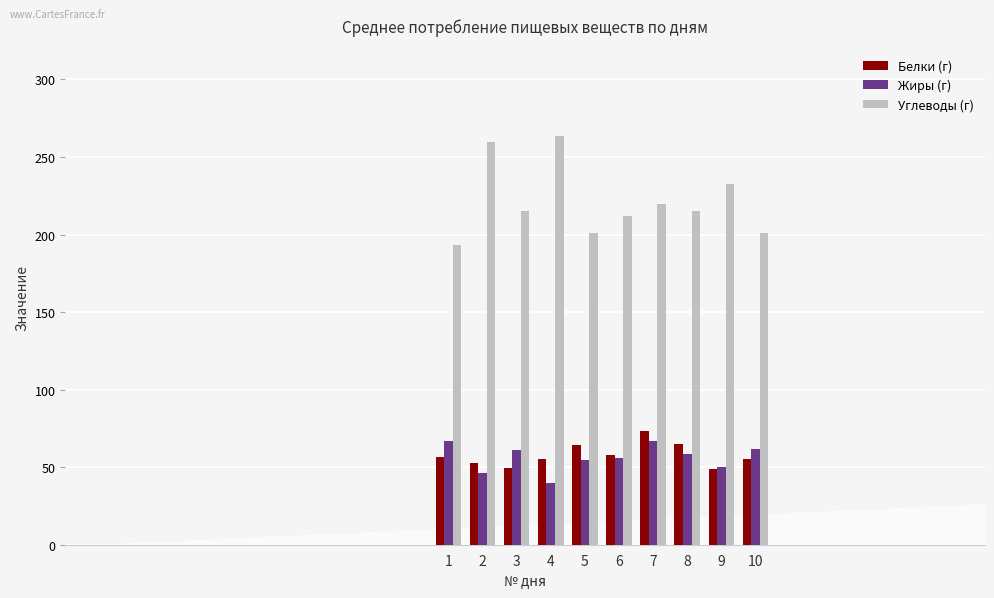

Between 2 and 6, which series saw the biggest shift?

Углеводы (г)